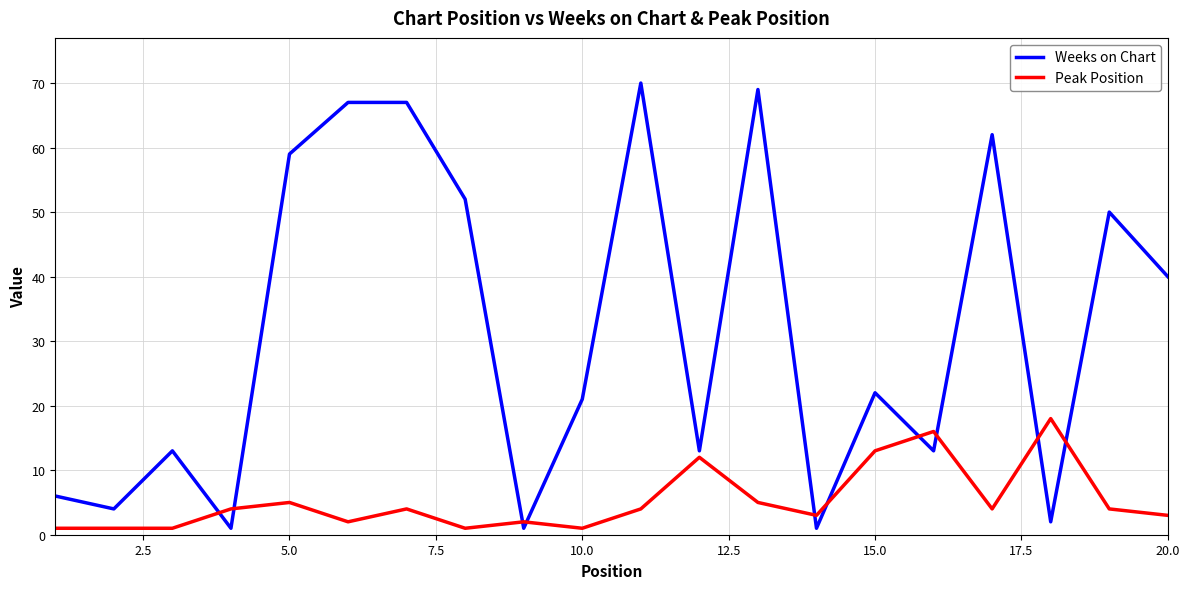

After their last crossing, which series has the higher values: Weeks on Chart or Peak Position?

Weeks on Chart